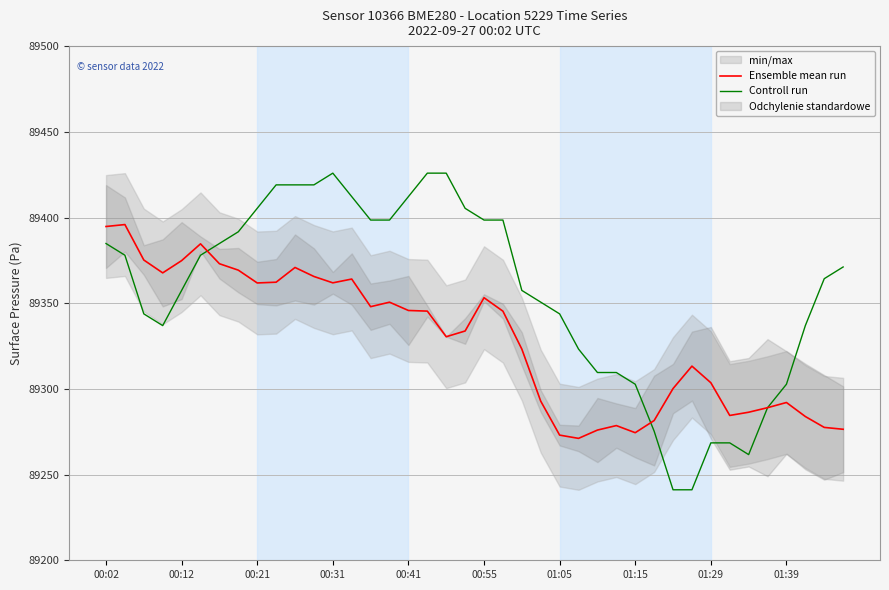

What is the highest value of the Controll run series?

89425.9